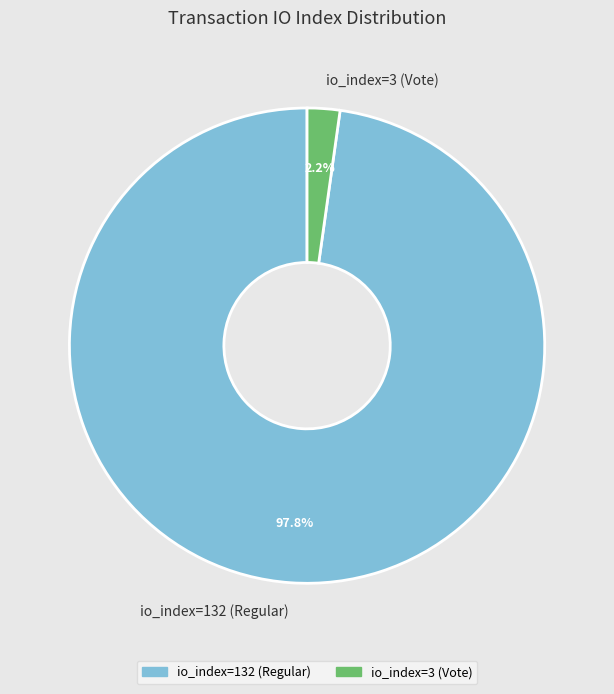

Does io_index=3 (Vote) represent more than half of the total?

No